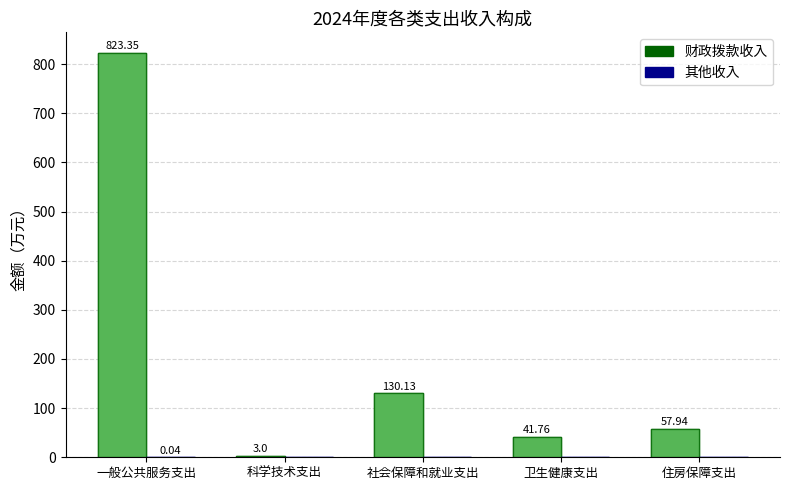

Are the bars grouped side by side (vs. stacked)?

Yes